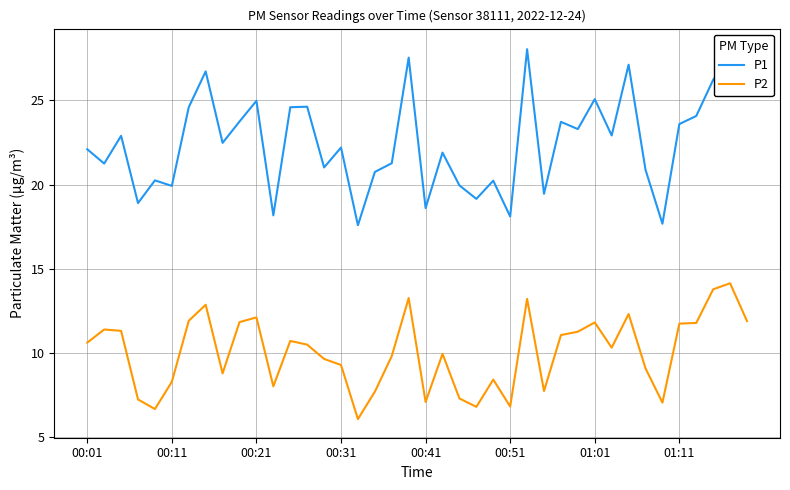

What is the value of the P1 point at the 2nd from the left?

21.2